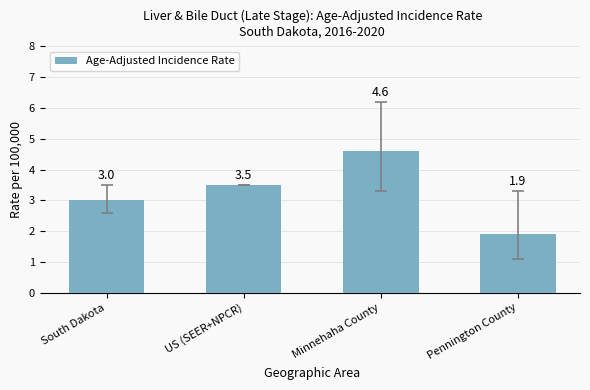

Reading right to left, transcribe all the data shown in this chart.

Pennington County=1.9	Minnehaha County=4.6	US (SEER+NPCR)=3.5	South Dakota=3.0